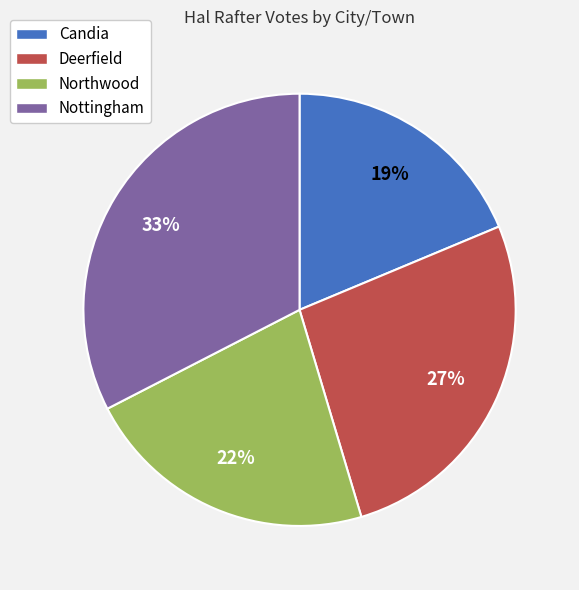

Which has a higher value, Candia or Nottingham?

Nottingham